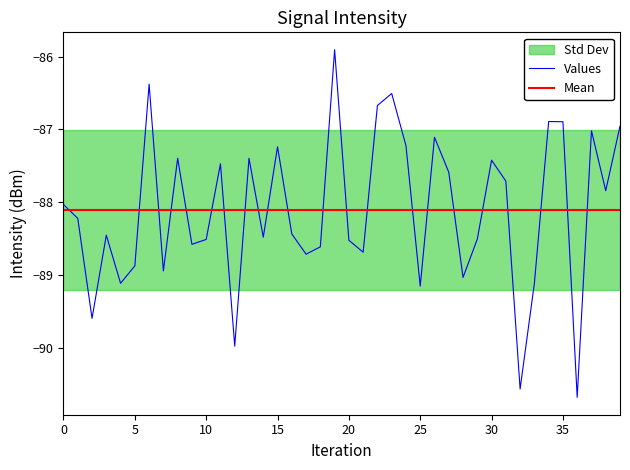

What is the label of the 27th point from the left?

26